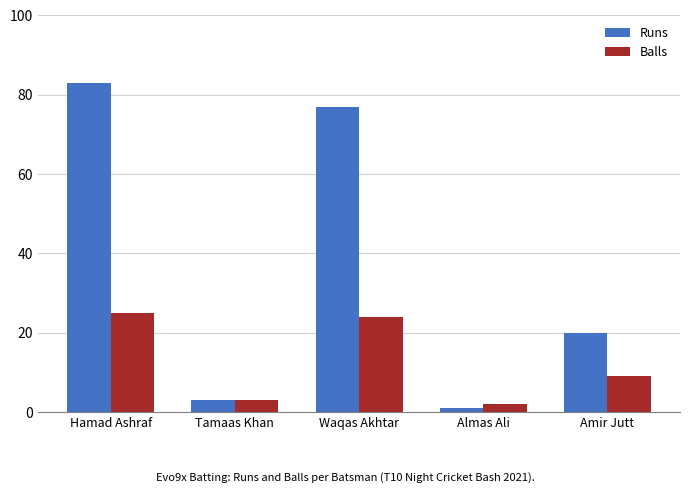

Read the Balls value at Amir Jutt, to the nearest 5.

10